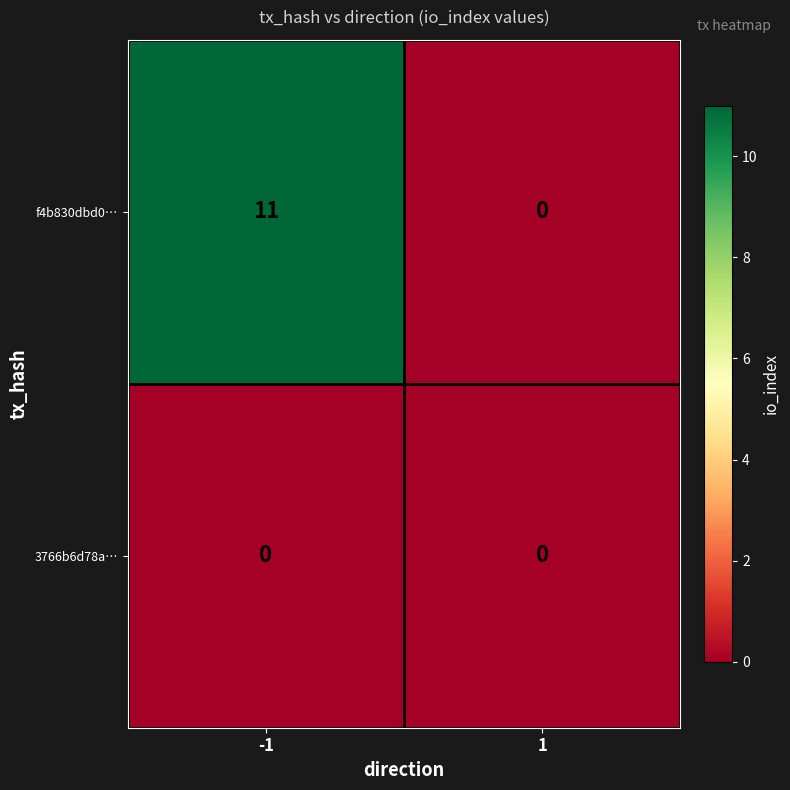

What is the difference between the maximum and minimum values in the f4b830dbd0… series?

11